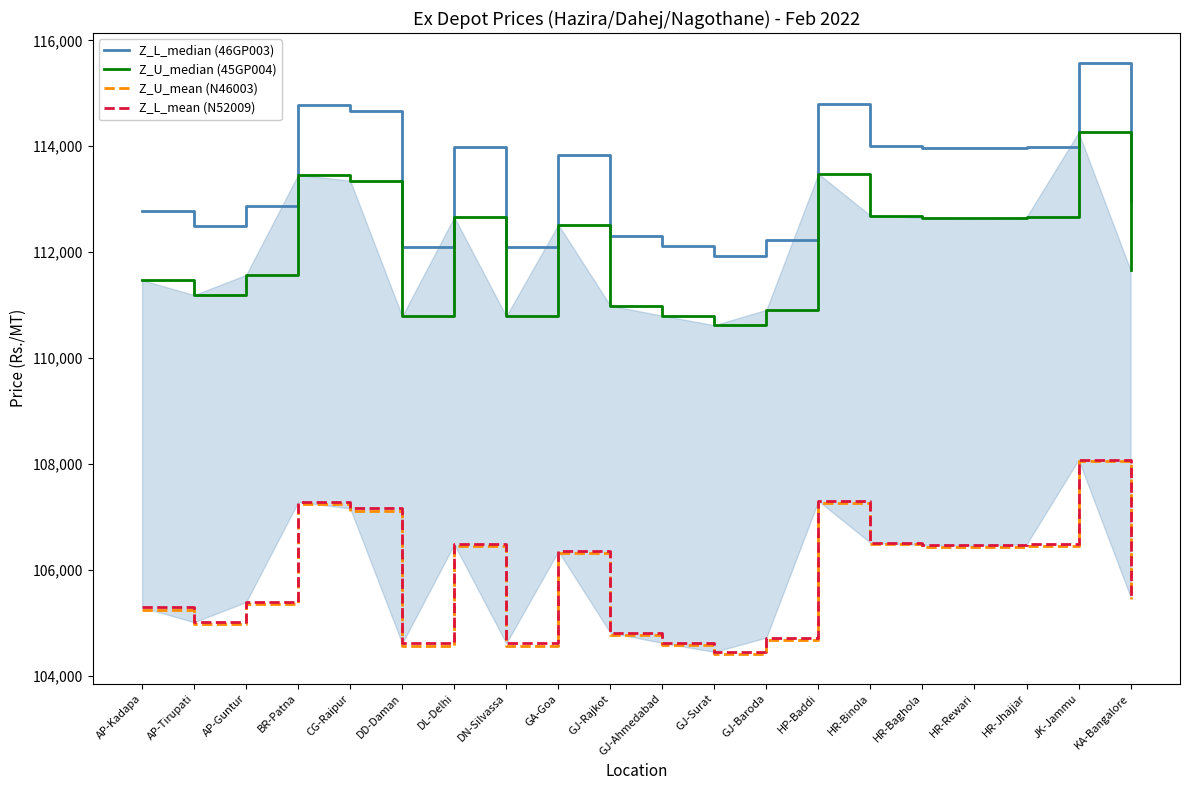

True or false: Z_U_median (45GP004) and Z_L_median (46GP003) intersect in this chart.

False